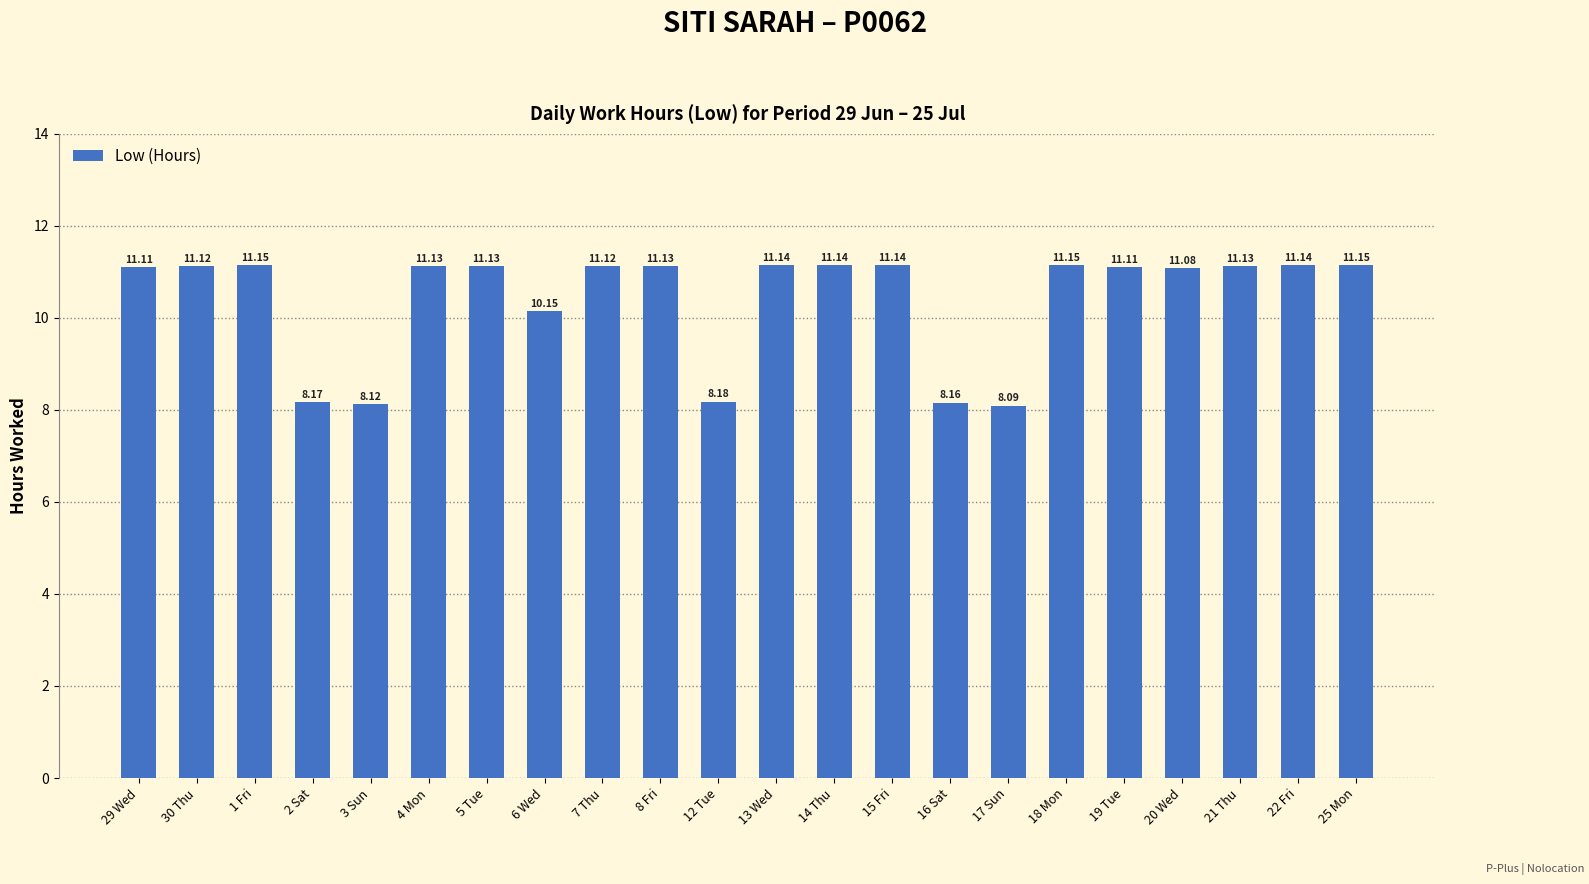

Where does the data first go above 11?

29 Wed